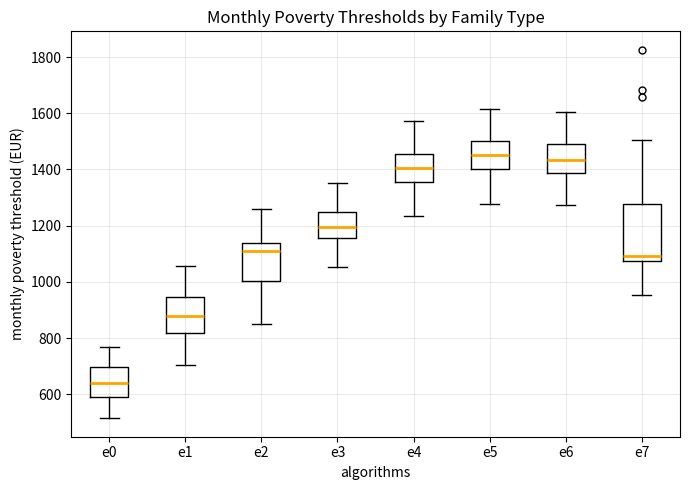

Reading left to right, transcribe this box plot: for each box, give where its median line is, the range the box spans, and where its two whiskers end, as read against the y-axis. The values are not printed on the chart, so give them approximately, as read against the axis.

e0: median 640, box 580 to 700, whiskers 520 to 760
e1: median 880, box 820 to 940, whiskers 700 to 1060
e2: median 1100, box 1000 to 1140, whiskers 860 to 1260
e3: median 1200, box 1160 to 1240, whiskers 1060 to 1360
e4: median 1400, box 1360 to 1460, whiskers 1240 to 1580
e5: median 1460, box 1400 to 1500, whiskers 1280 to 1620
e6: median 1440, box 1380 to 1480, whiskers 1280 to 1600
e7: median 1100, box 1080 to 1280, whiskers 960 to 1500